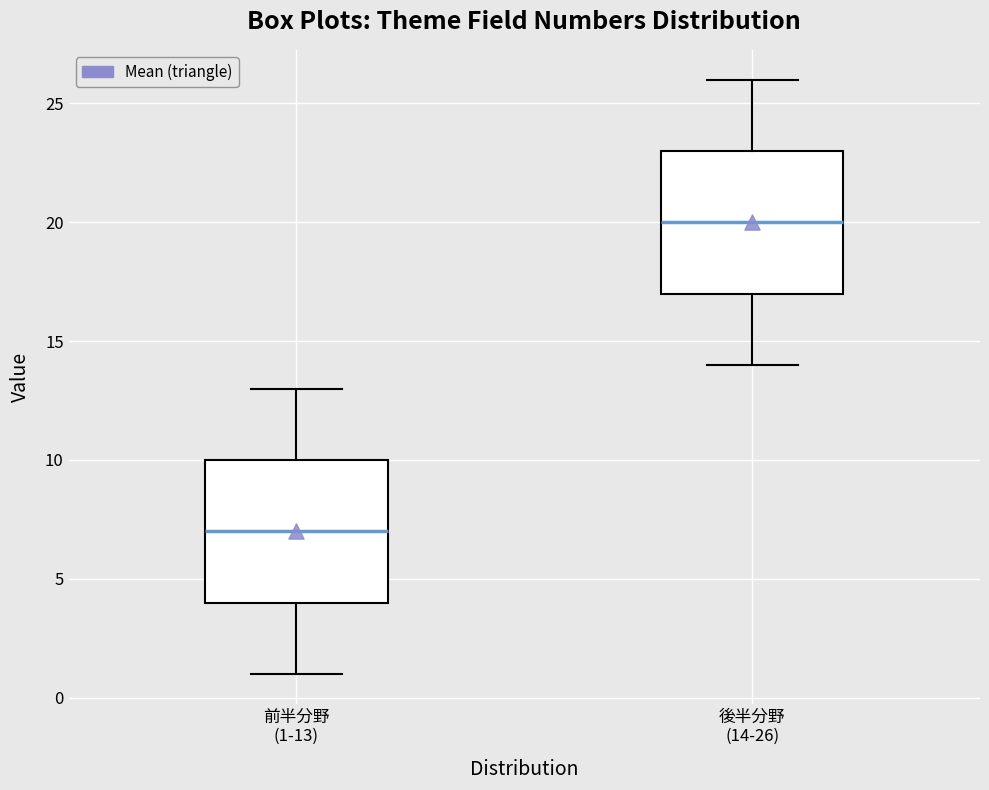

Reading left to right, read every box against the y-axis: the position of its median line, the range the box covers, and the ends of its whiskers. The values are not printed on the chart, so give them approximately, as read against the axis.

前半分野 (1-13): median 7, box 4 to 10, whiskers 1 to 13
後半分野 (14-26): median 20, box 17 to 23, whiskers 14 to 26